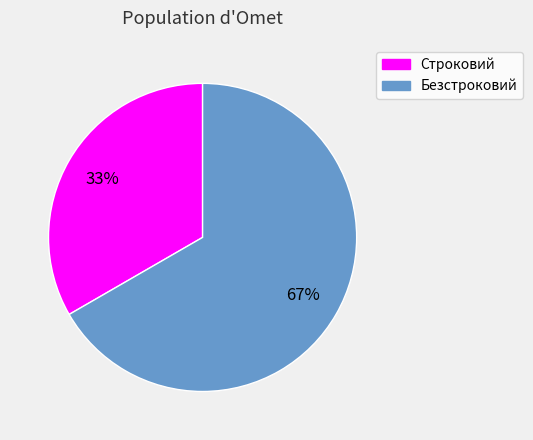

What is the majority slice?

Безстроковий